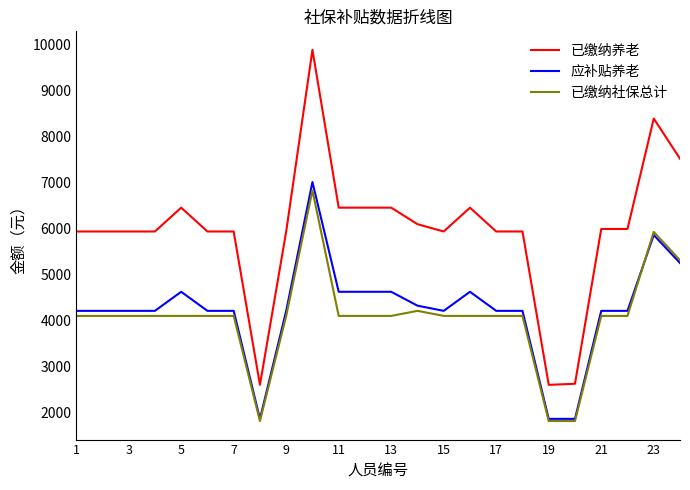

Which series has the largest range (max minus min)?

已缴纳养老